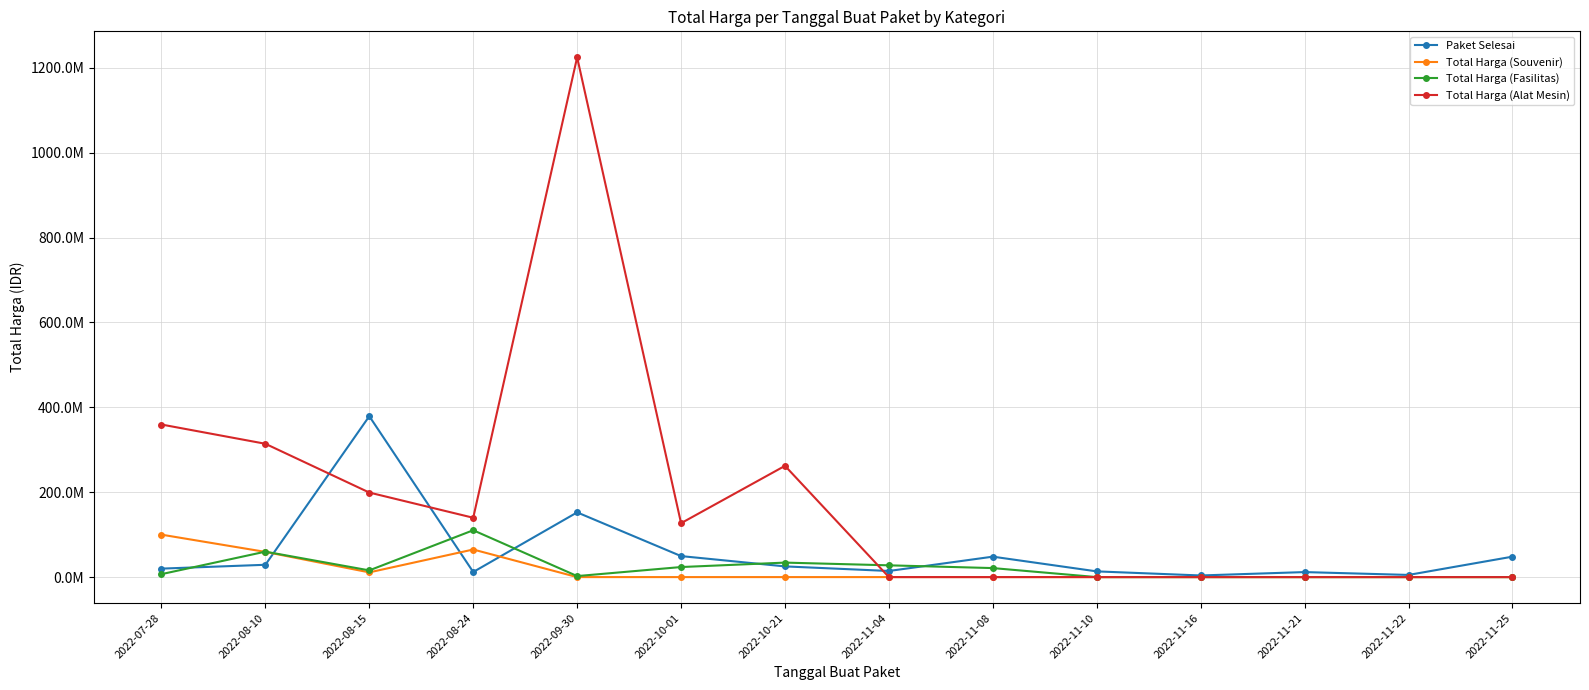

What are all the series names shown in the legend?

Paket Selesai, Total Harga (Souvenir), Total Harga (Fasilitas), Total Harga (Alat Mesin)